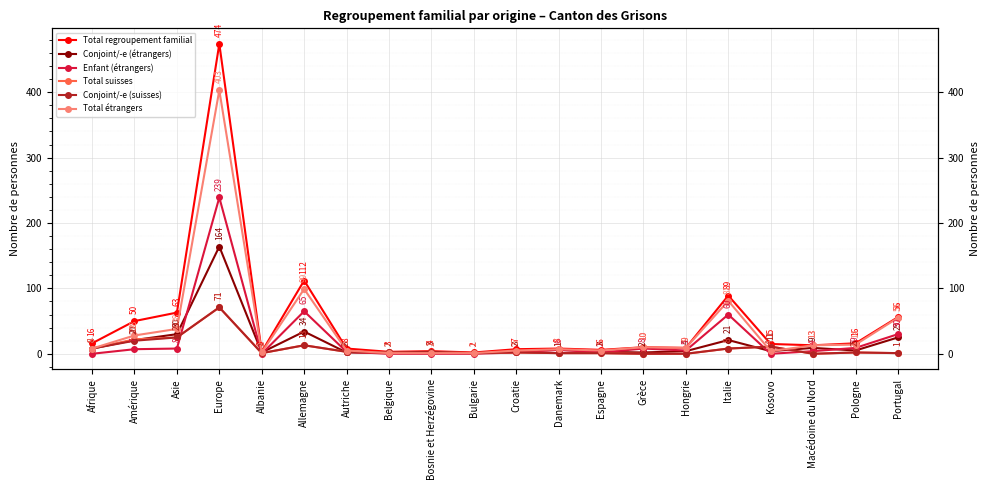

Between Asie and Europe, which series saw the biggest shift?

Total regroupement familial